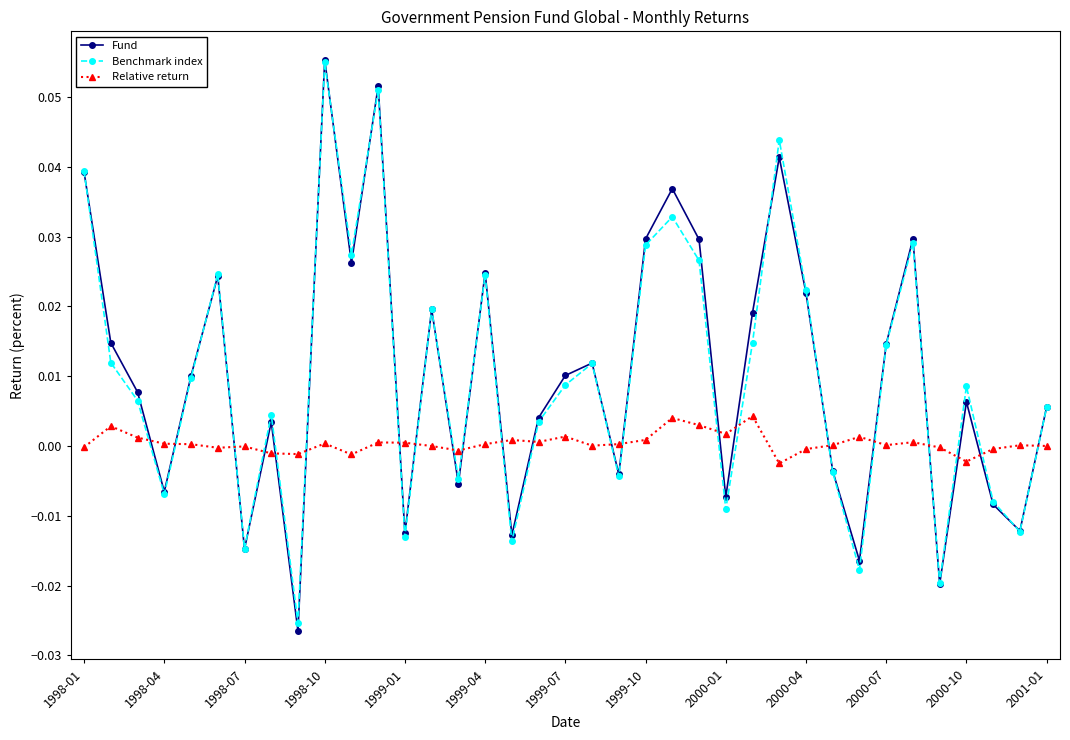

Is this an area chart (filled region under the line)?

No